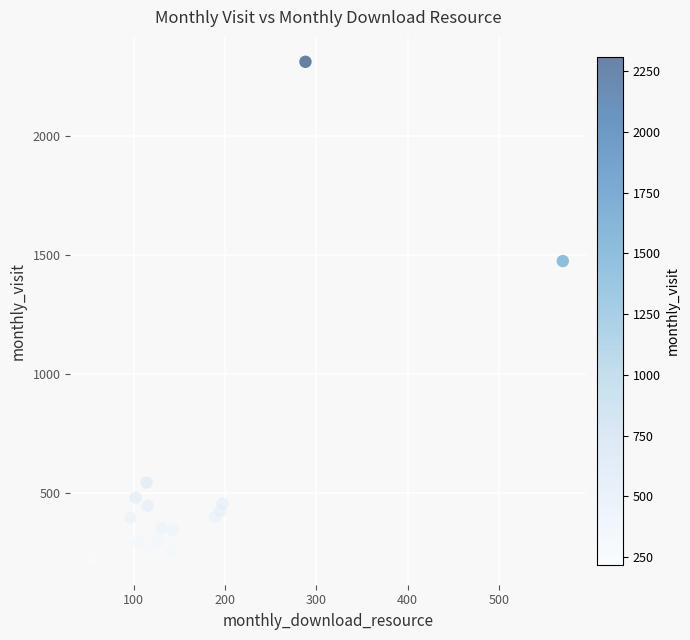

What Y value in the scatter plot is closest to 1264?

1473